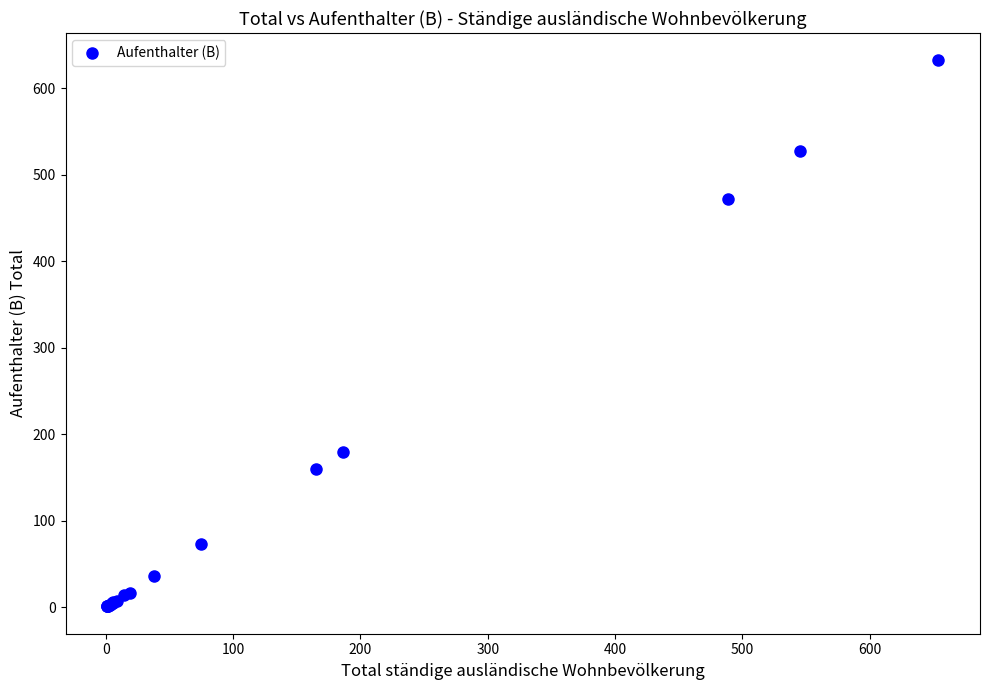

What Y value in the scatter plot is closest to 316?

180